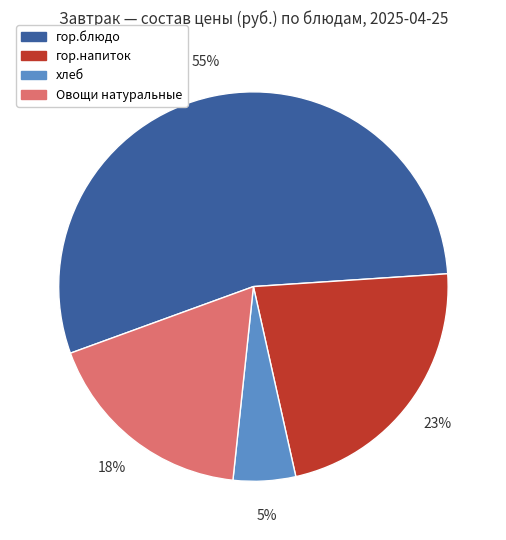

Rank the categories by value from lowest to highest.

хлеб, Овощи натуральные, гор.напиток, гор.блюдо